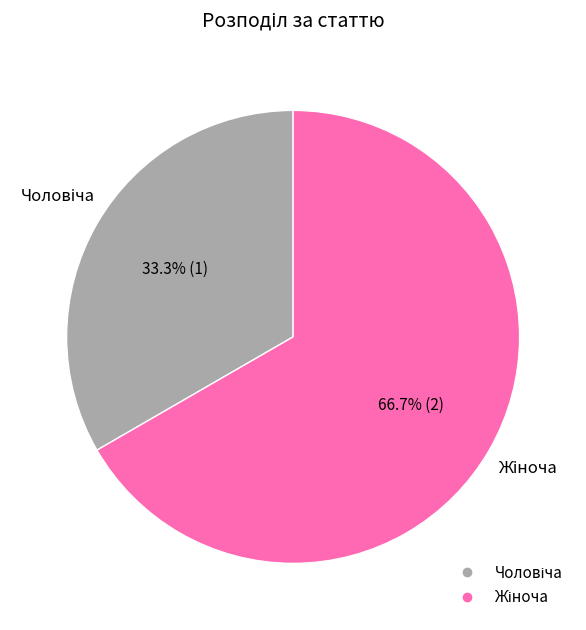

Is there any slice that represents more than half of the pie?

Yes